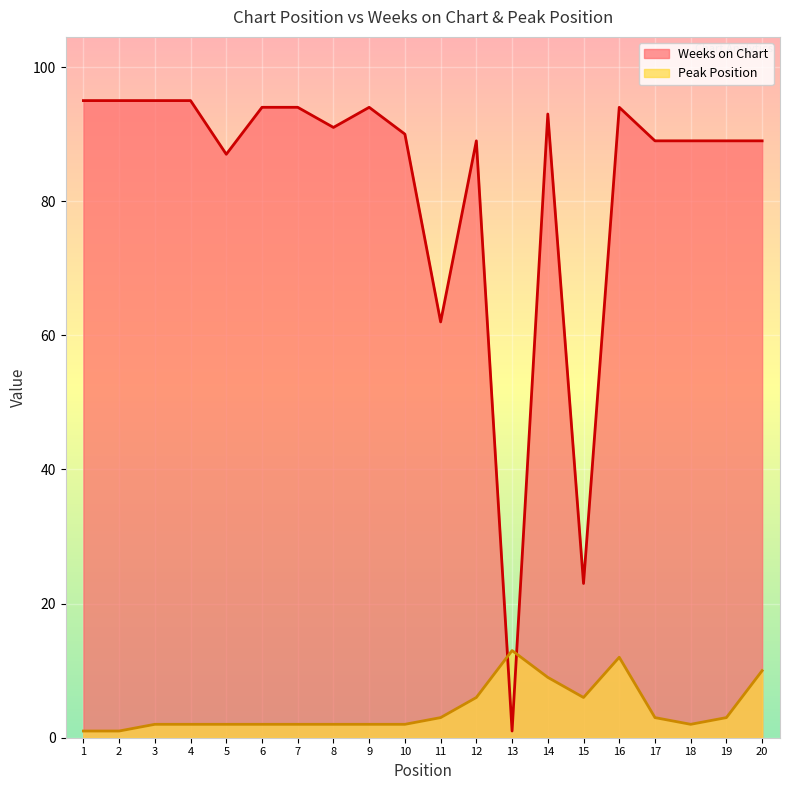

What is the lowest value of the Weeks on Chart series?

1